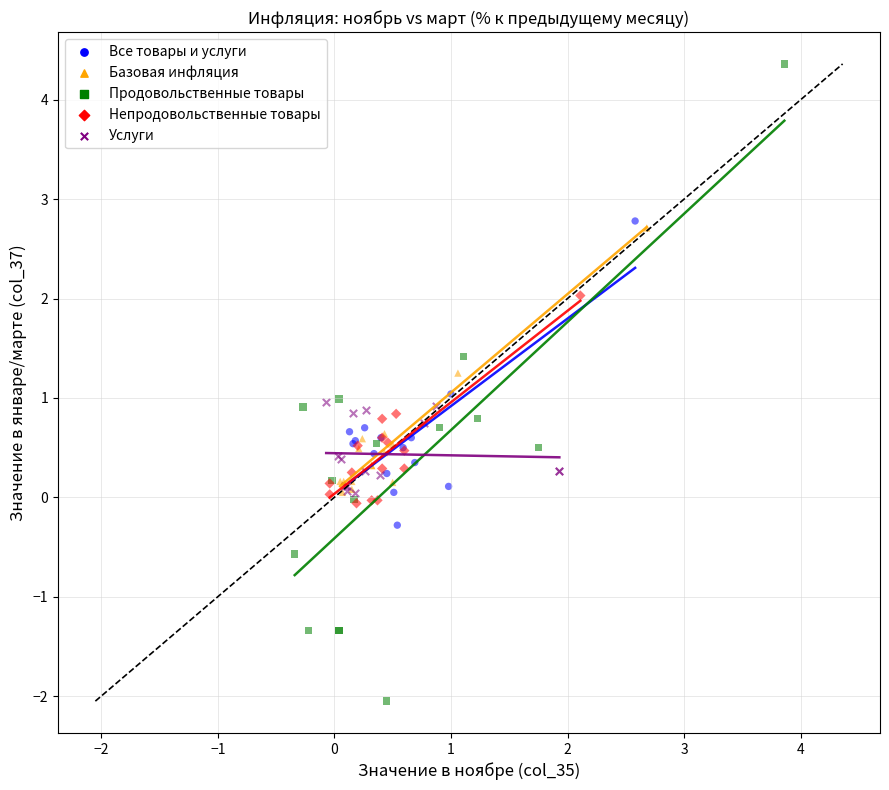

Which series reaches the maximum Y coordinate?

Продовольственные товары